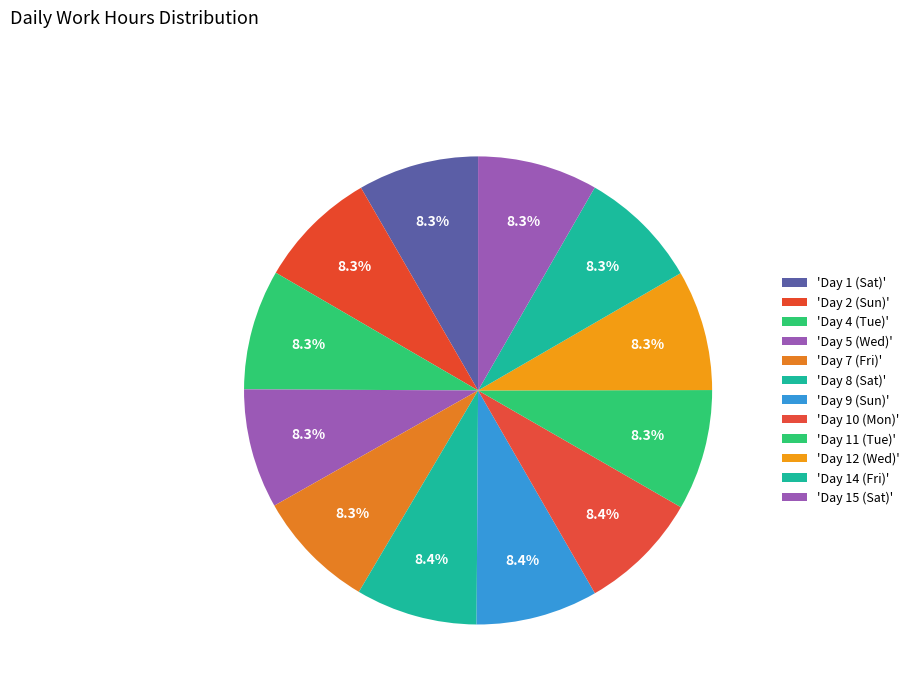

How many segments does this pie chart have?

12